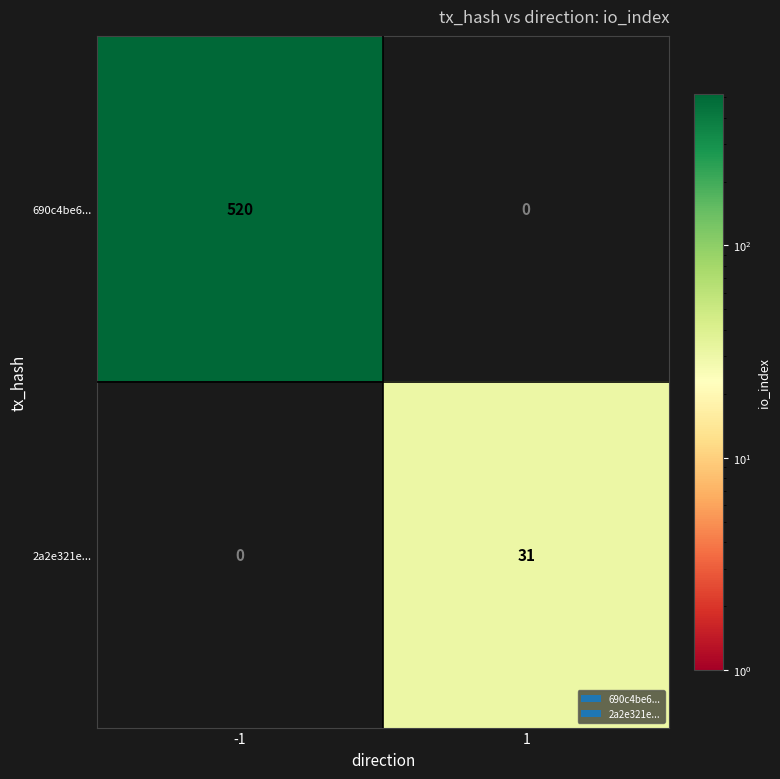

What is the maximum value shown in the chart?

520